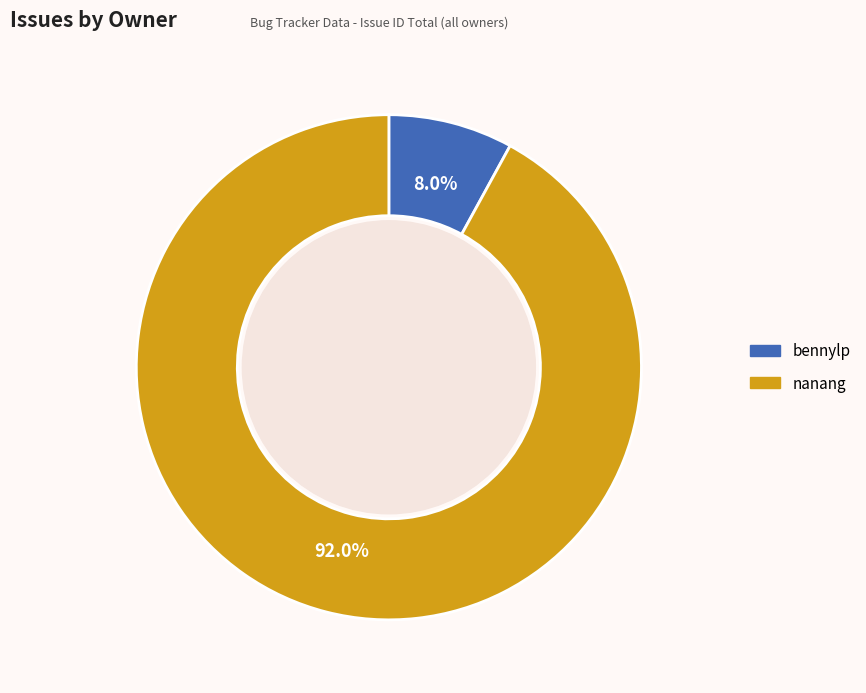

To the nearest percent, what is the difference between the largest and smallest slice percentages?

84%